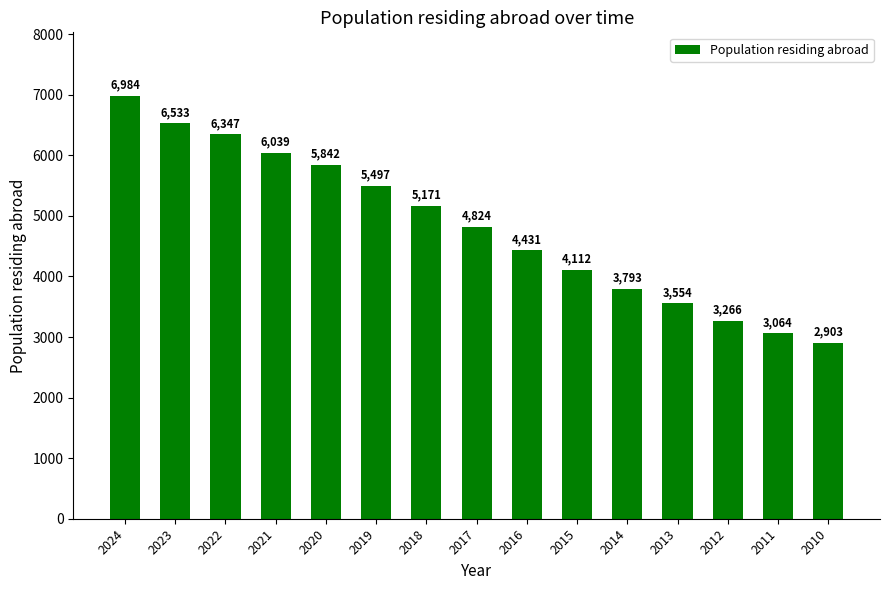

The chart shows a value of 5842 at 2020. True or false?

True